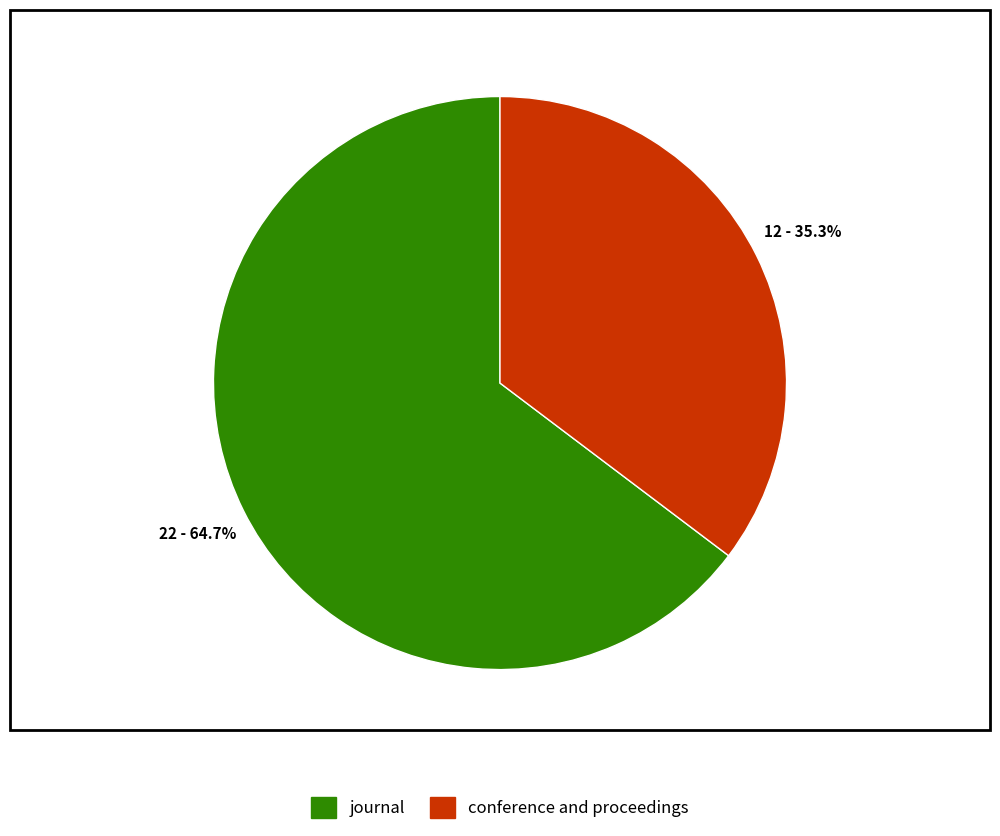

Approximately how many times larger is the value at conference and proceedings compared to journal?

0.5